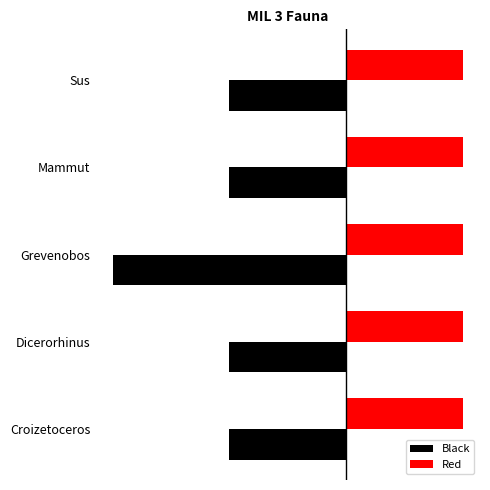

Reading left to right, transcribe all the data shown in this chart.

Black: -1.0	-1.0	-2.0	-1.0	-1.0
Red: 0.3	0.3	0.3	0.3	0.3